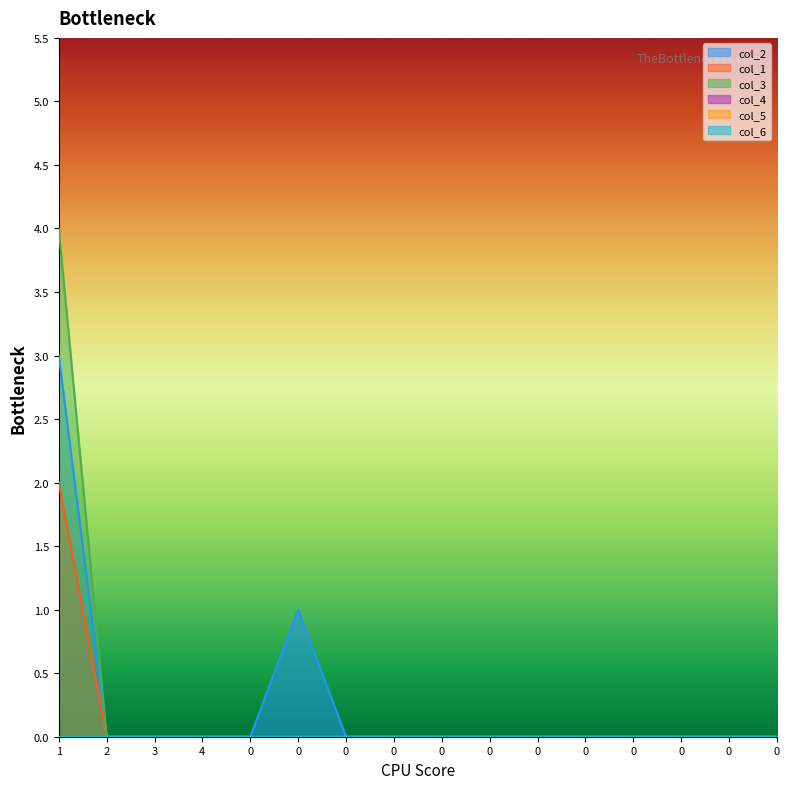

Which category has the lowest value in the col_3 series?

2